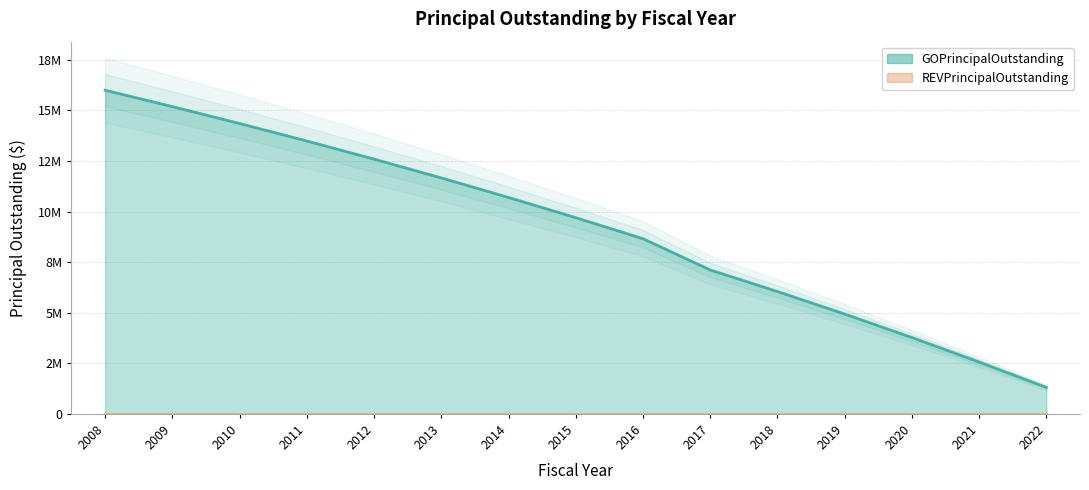

The value at 2017 is 7115000. True or false?

True